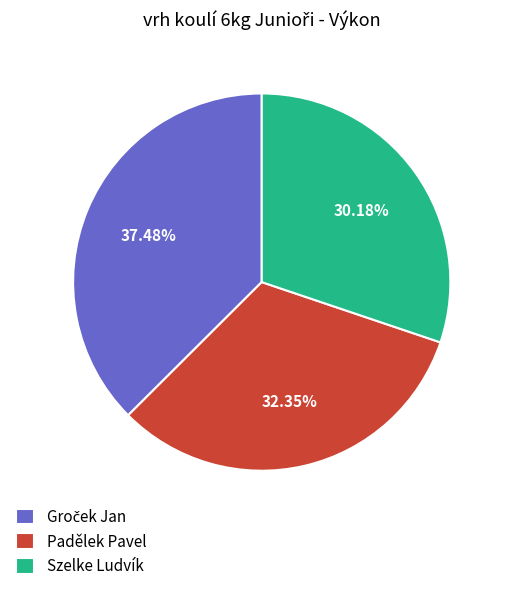

Is the sum of Padělek Pavel and Szelke Ludvík greater than half?

Yes